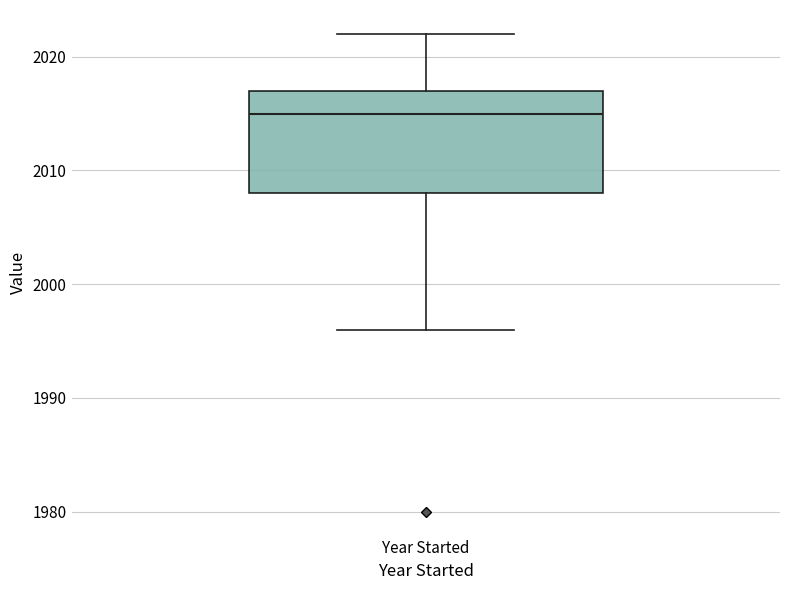

Transcribe this box plot: give where the median line is, the range the box spans, and where the two whiskers end, as read against the y-axis. The values are not printed on the chart, so give them approximately, as read against the axis.

median 2015, box 2008 to 2017, whiskers 1996 to 2022